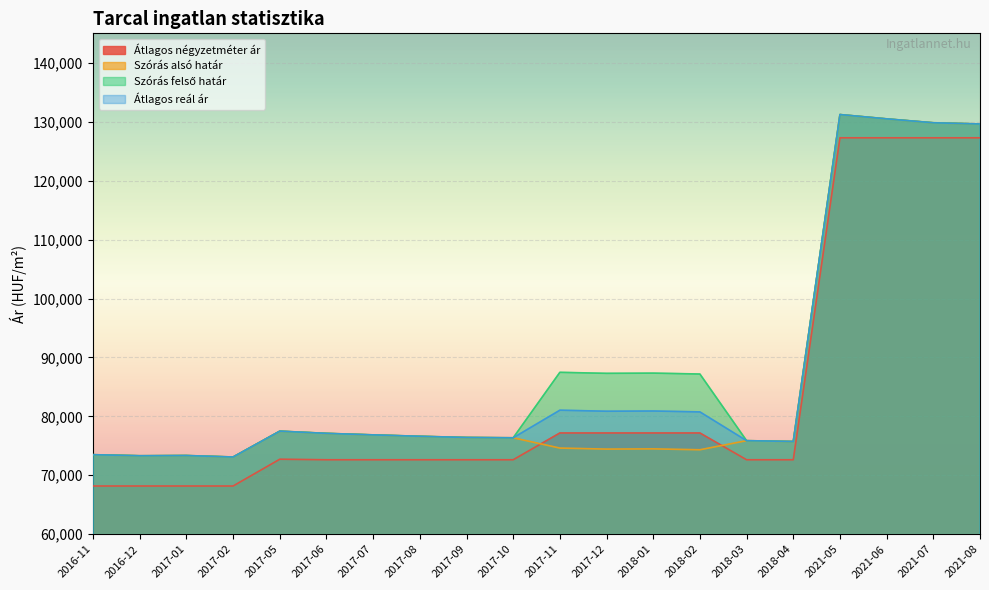

At which category does Szórás alsó határ reach its first local peak?

2017-01